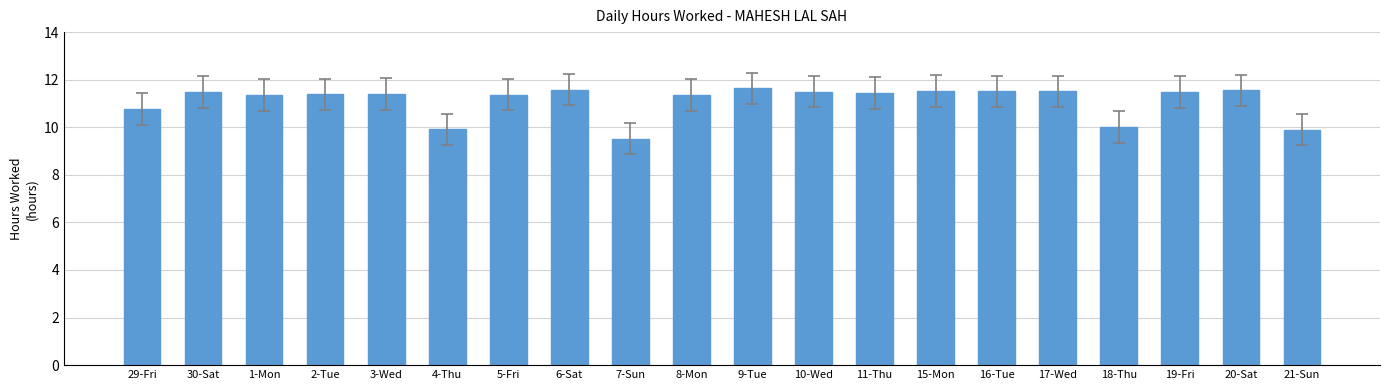

The chart shows a value of 15.8 at 19-Fri. True or false?

False